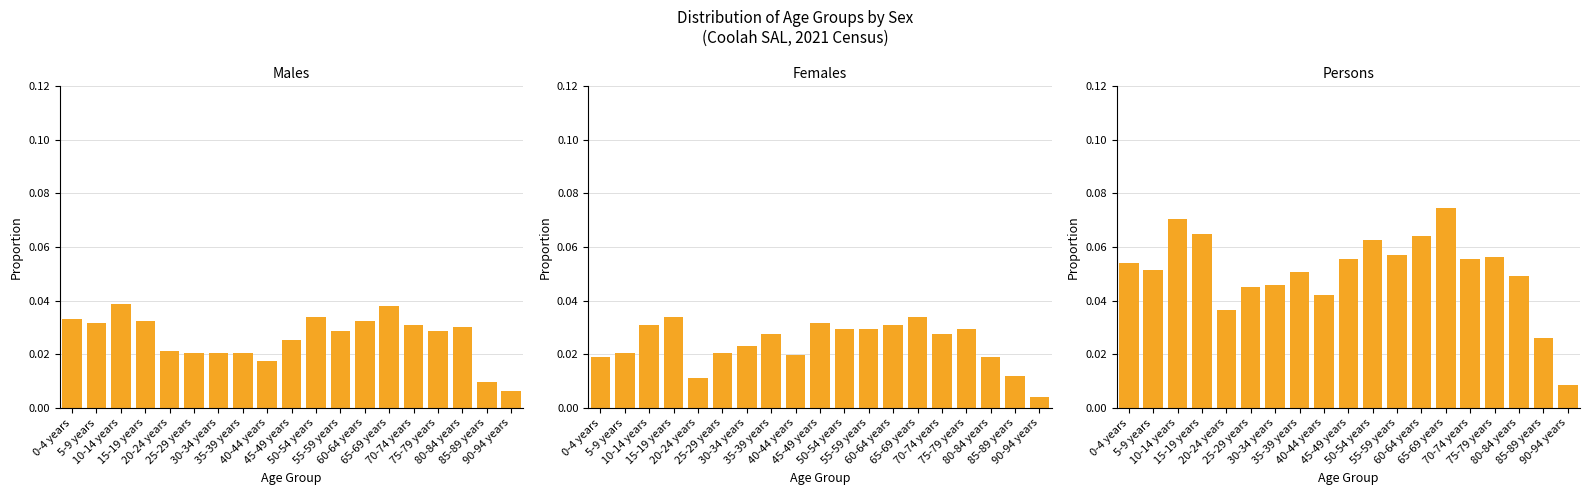

List the series in order of their peak value, highest first.

Persons, Males, Females